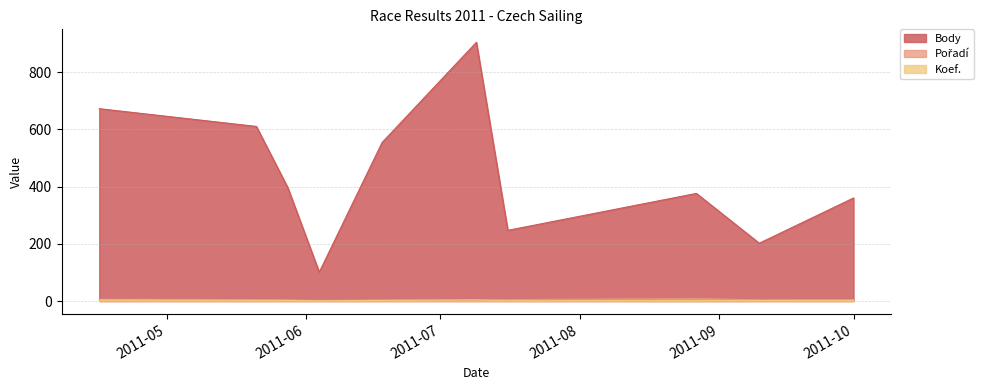

What is the total value across all series at 2011-04-16?

682